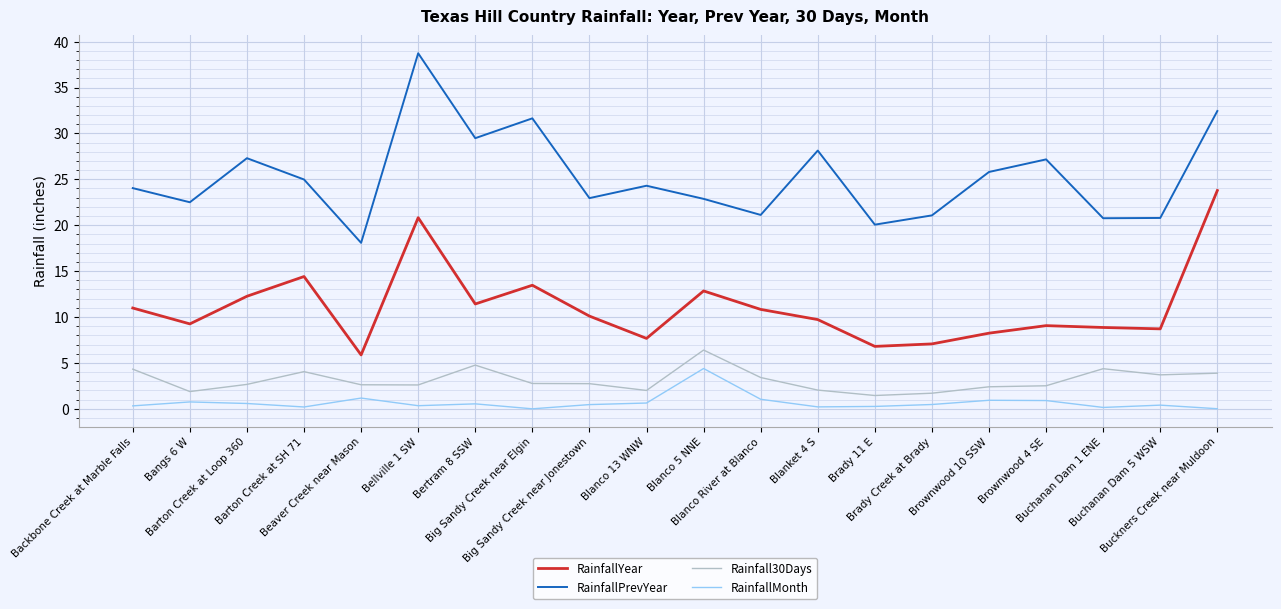

What is the difference between the RainfallPrevYear values at Buckners Creek near Muldoon and Blanket 4 S?

4.3